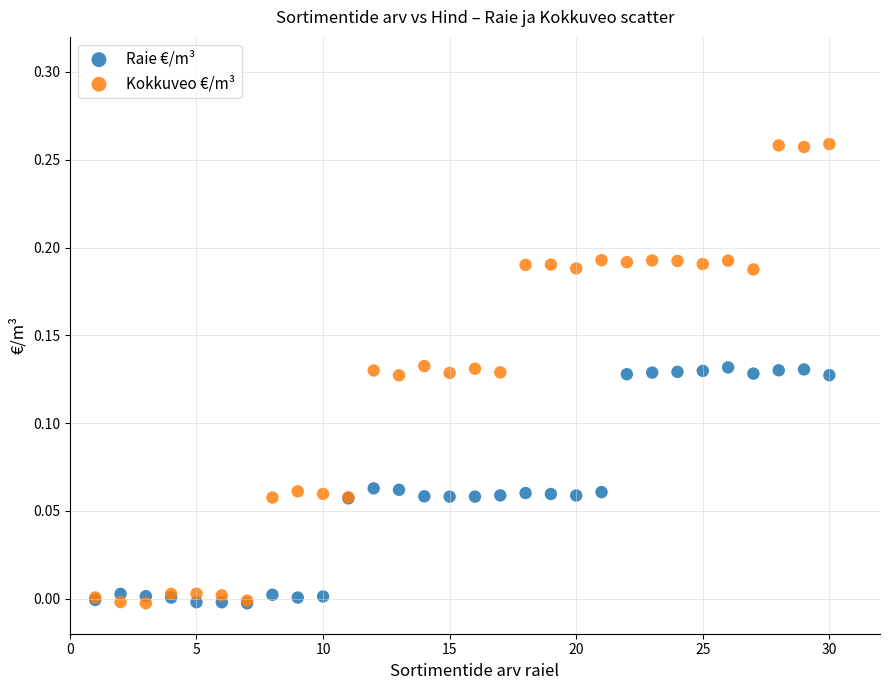

What are all the series names shown in the legend?

Raie €/m³, Kokkuveo €/m³